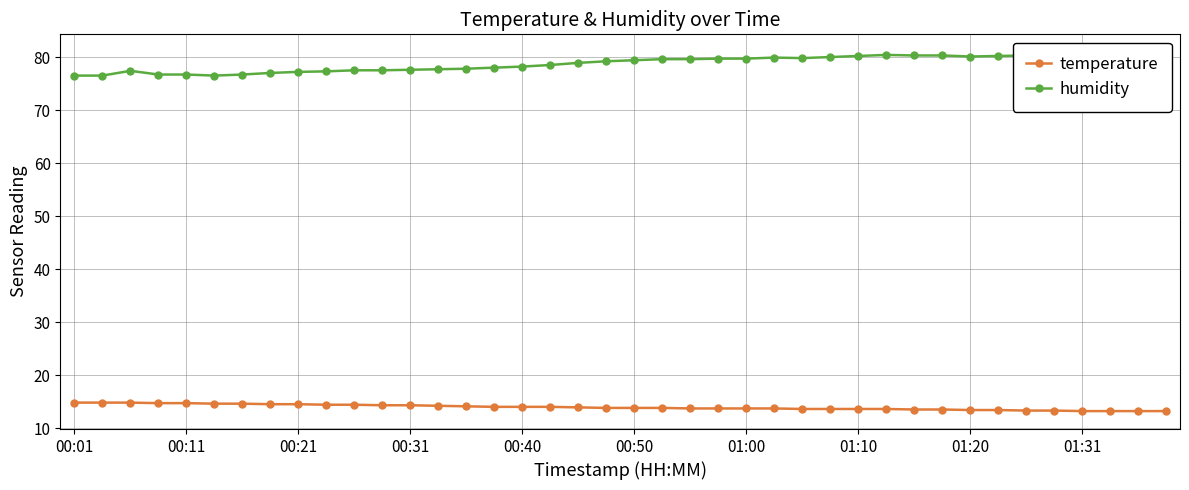

Reading right to left, what are all the values shown in this chart?

temperature: 13.2	13.2	13.2	13.2	13.3	13.3	13.4	13.4	13.5	13.5	13.6	13.6	13.6	13.6	13.7	13.7	13.7	13.7	13.8	13.8	13.8	13.9	14.0	14.0	14.0	14.1	14.2	14.3	14.3	14.4	14.4	14.5	14.5	14.6	14.6	14.7	14.7	14.8	14.8	14.8
humidity: 80.9	80.8	80.7	80.5	80.5	80.3	80.2	80.1	80.3	80.3	80.4	80.2	80.0	79.8	79.9	79.7	79.7	79.6	79.6	79.4	79.2	78.9	78.5	78.2	78.0	77.8	77.7	77.6	77.5	77.5	77.3	77.2	77.0	76.7	76.5	76.7	76.7	77.4	76.5	76.5